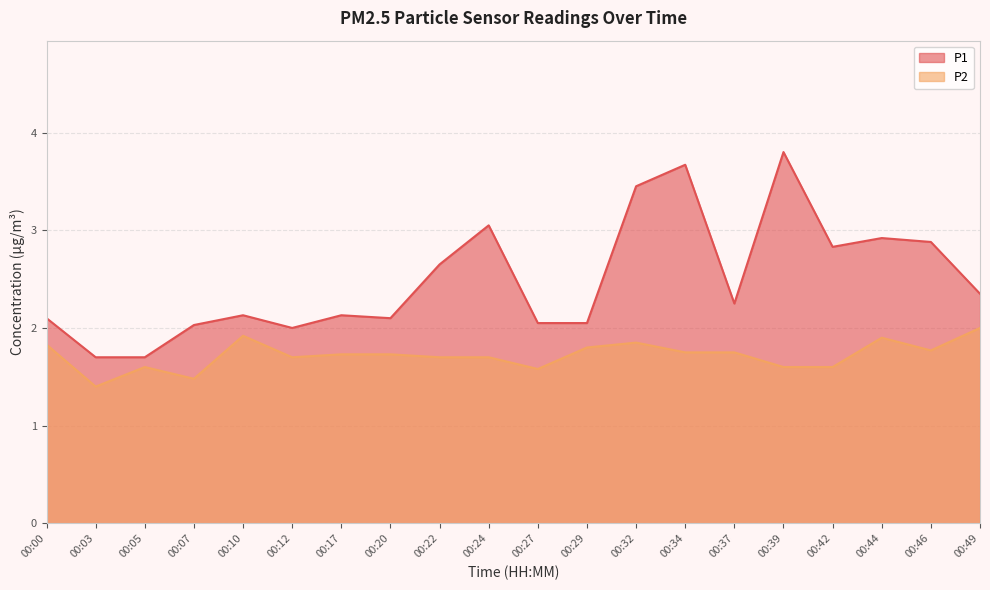

Reading right to left, extract all data points from this chart.

P1: 2.4	2.9	2.9	2.8	3.8	2.2	3.7	3.5	2.0	2.0	3.0	2.6	2.1	2.1	2.0	2.1	2.0	1.7	1.7	2.1
P2: 2.0	1.8	1.9	1.6	1.6	1.8	1.8	1.9	1.8	1.6	1.7	1.7	1.7	1.7	1.7	1.9	1.5	1.6	1.4	1.8